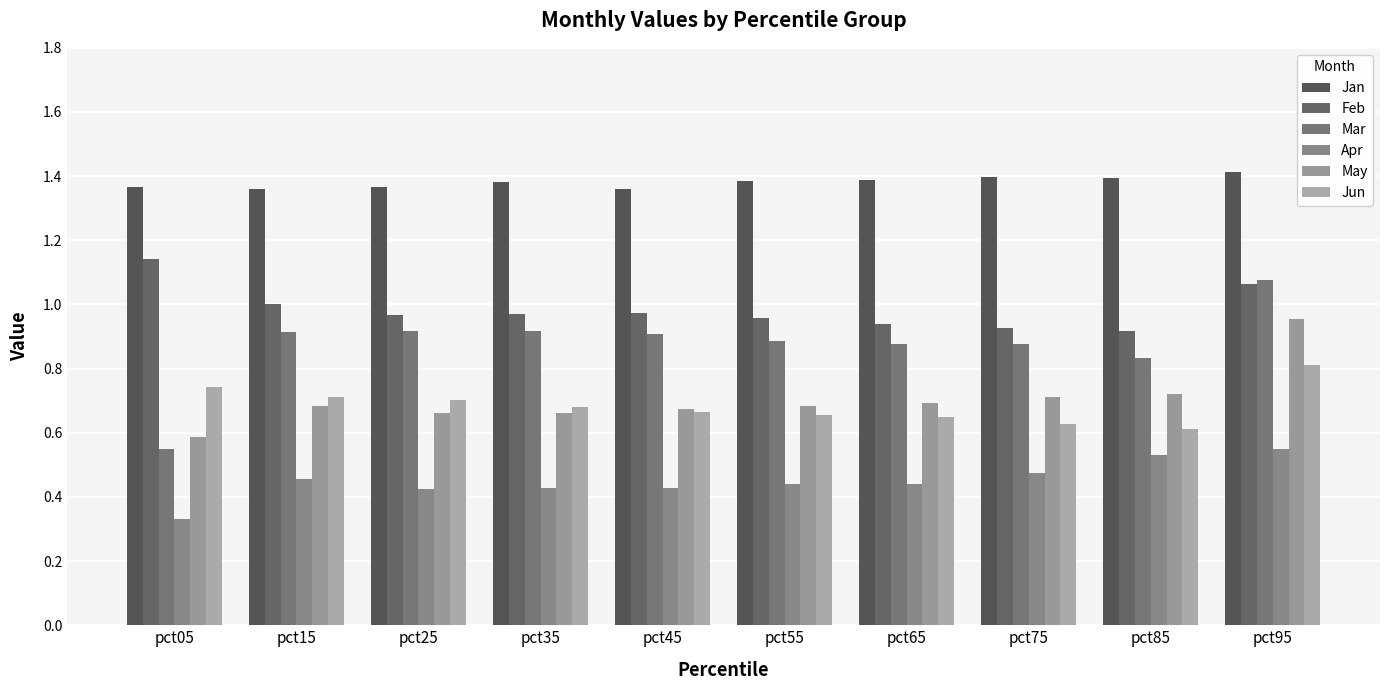

What is the sum of the Jun values at pct85 and pct35?

1.3